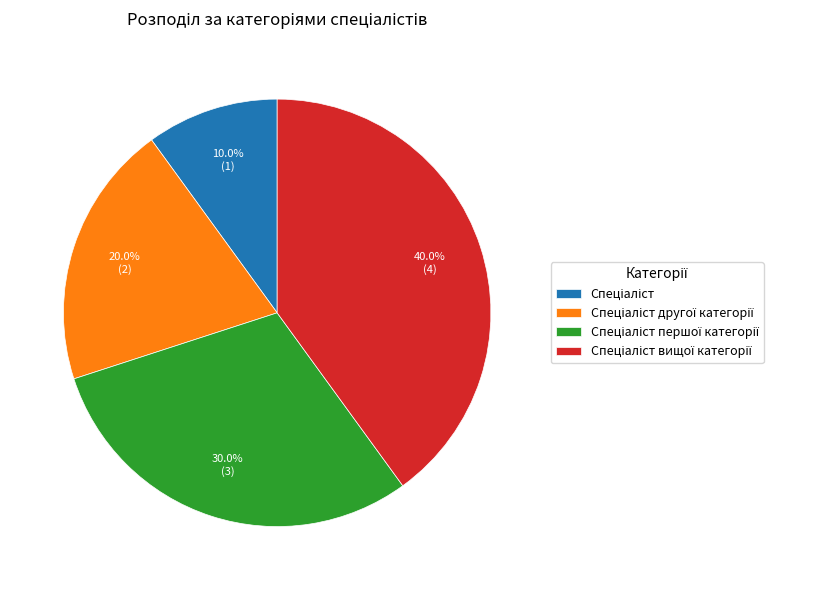

Does any single category account for the majority?

No